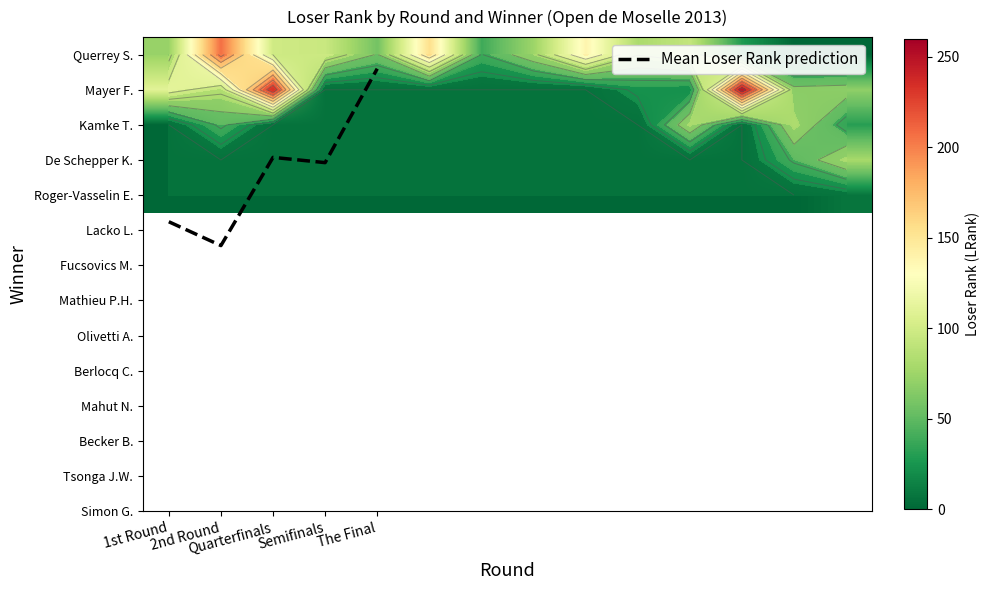

Between Mayer F. and Kamke T., which series saw the biggest shift?

2nd Round